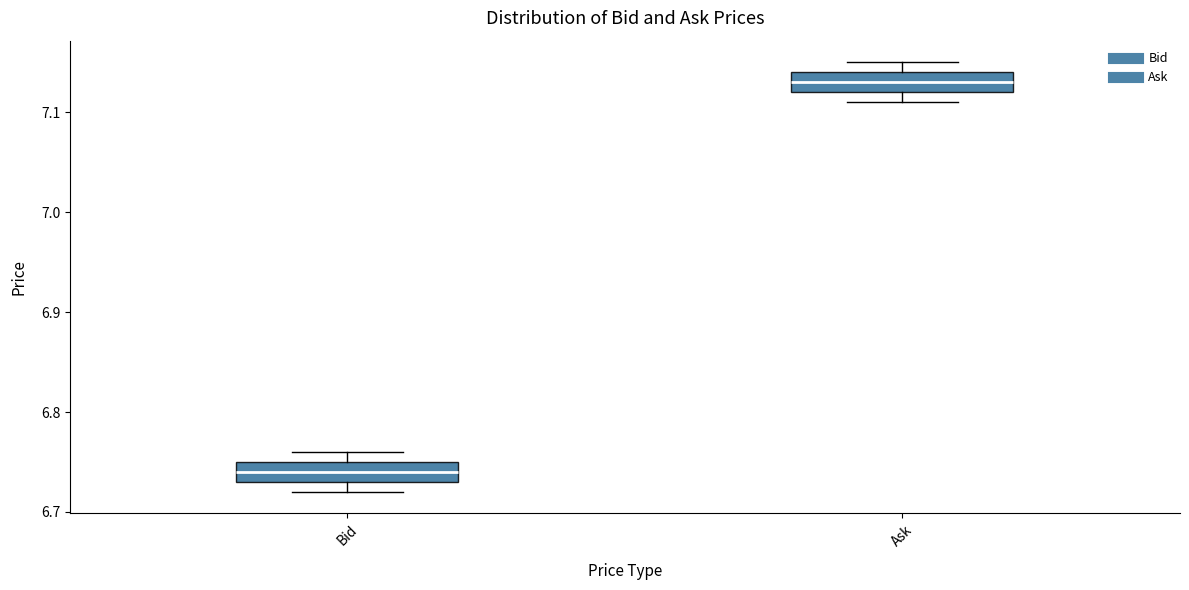

Which box's median line is the highest?

Ask